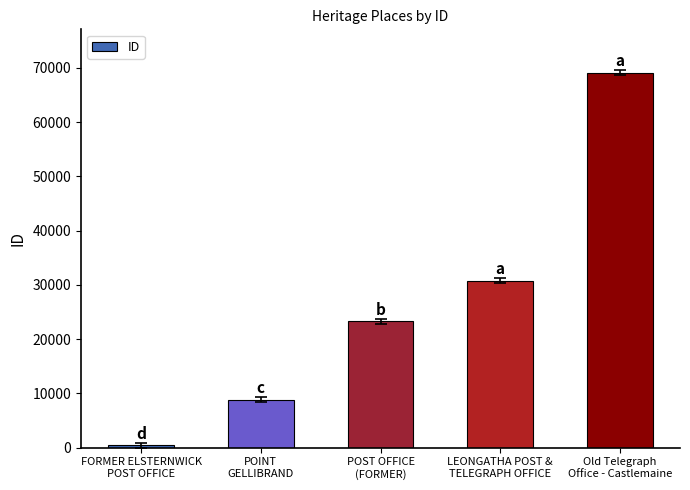

What is the change in value from FORMER ELSTERNWICK
POST OFFICE to POST OFFICE
(FORMER)?

+22855